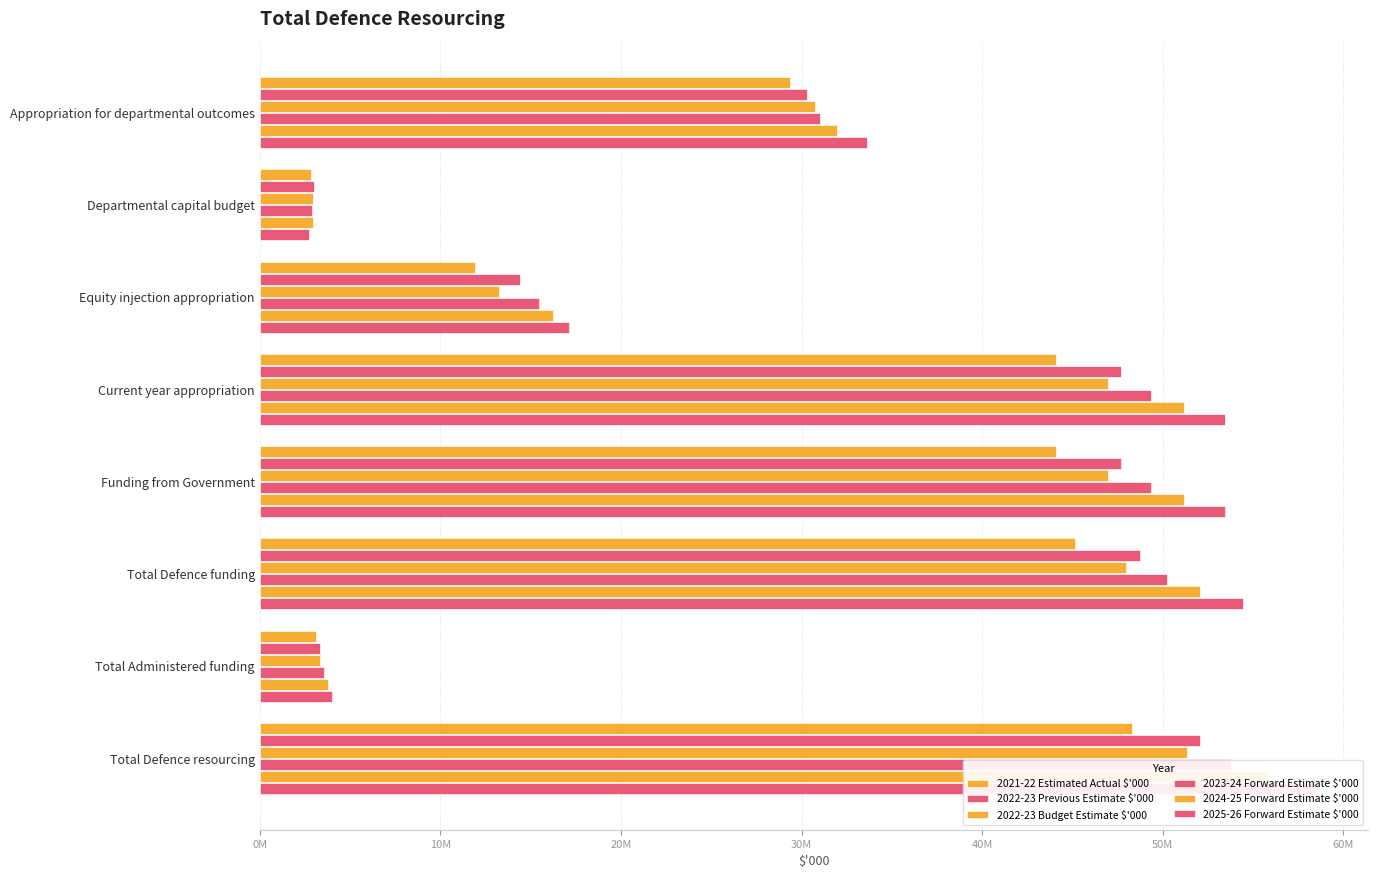

How many bars are there in each group?

6